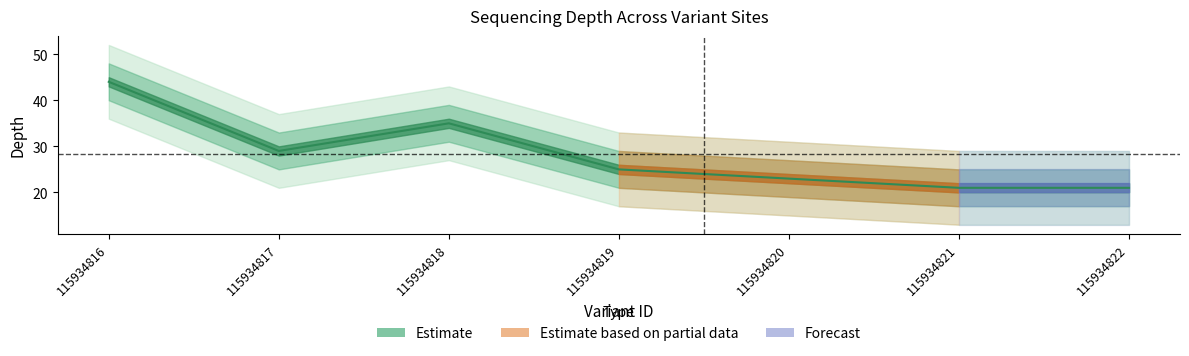

What is the difference between the values at 115934819 and 115934820?

2